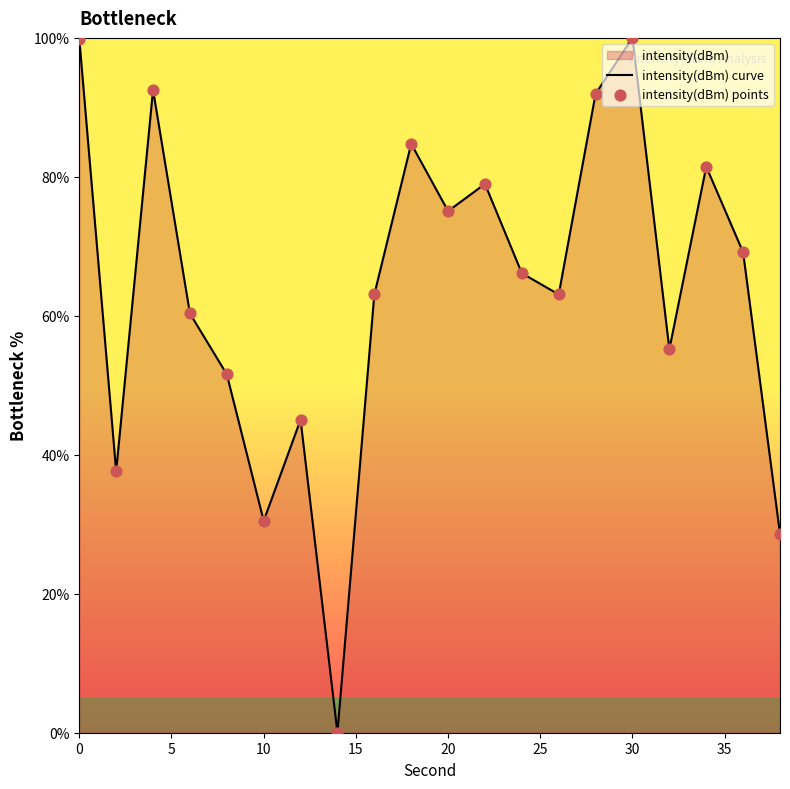

Which series contains the lowest Y value?

intensity(dBm) curve